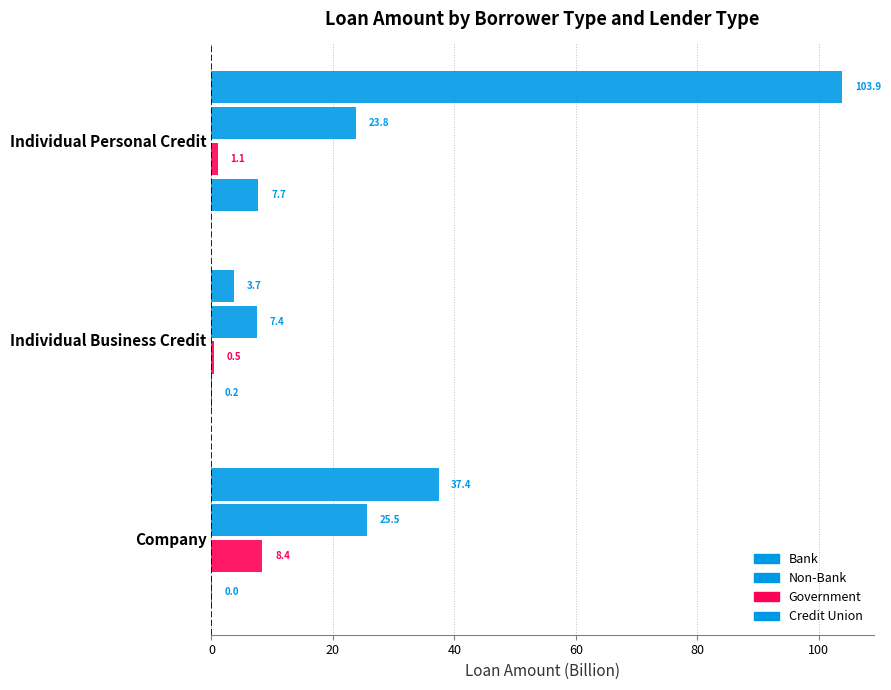

Reading left to right, what are all the values shown in this chart?

Bank: 103.9	3.7	37.4
Non-Bank: 23.8	7.4	25.5
Government: 1.1	0.5	8.4
Credit Union: 7.7	0.2	0.0